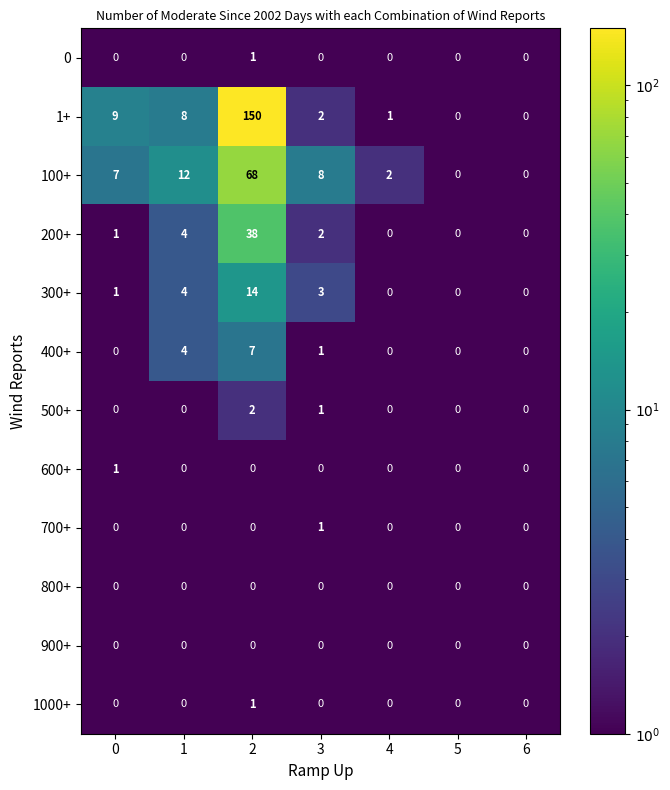

The 1+ series shows 1 at 4. True or false?

True